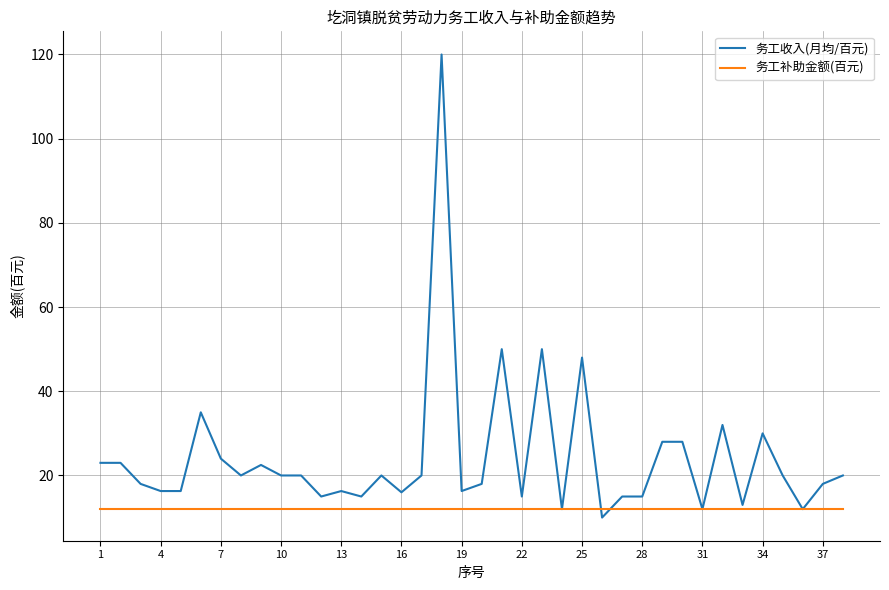

Which series has the largest total across all categories?

务工收入(月均/百元)